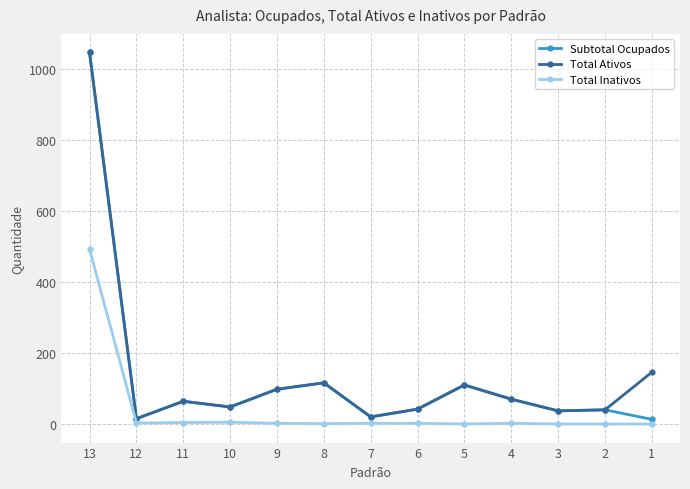

How many distinct data groups are displayed?

3